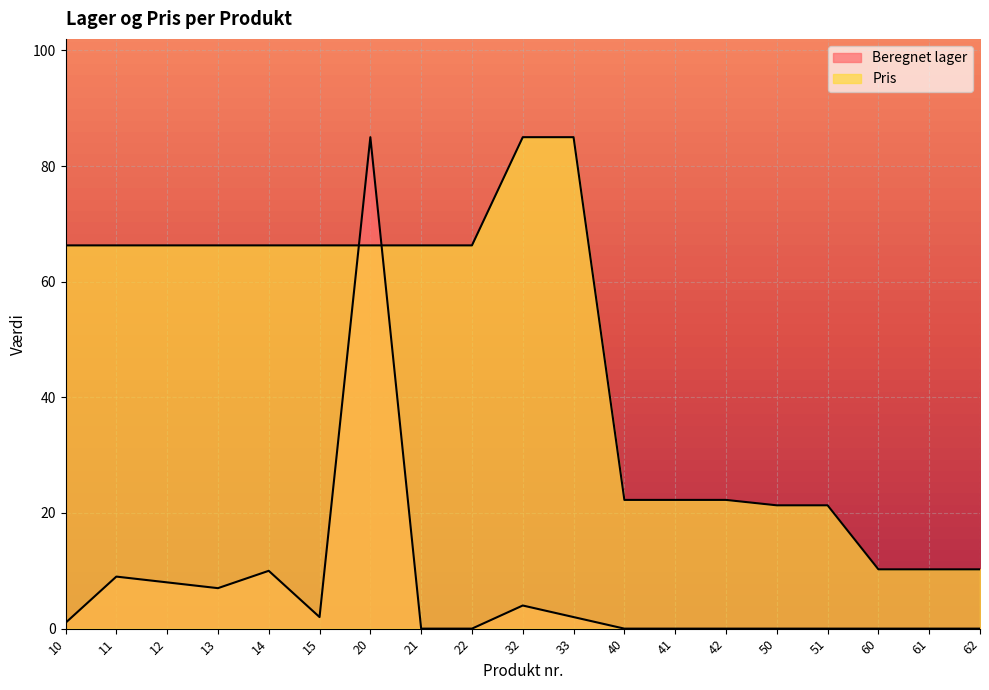

At which category does the chart reach its minimum across all series?

21